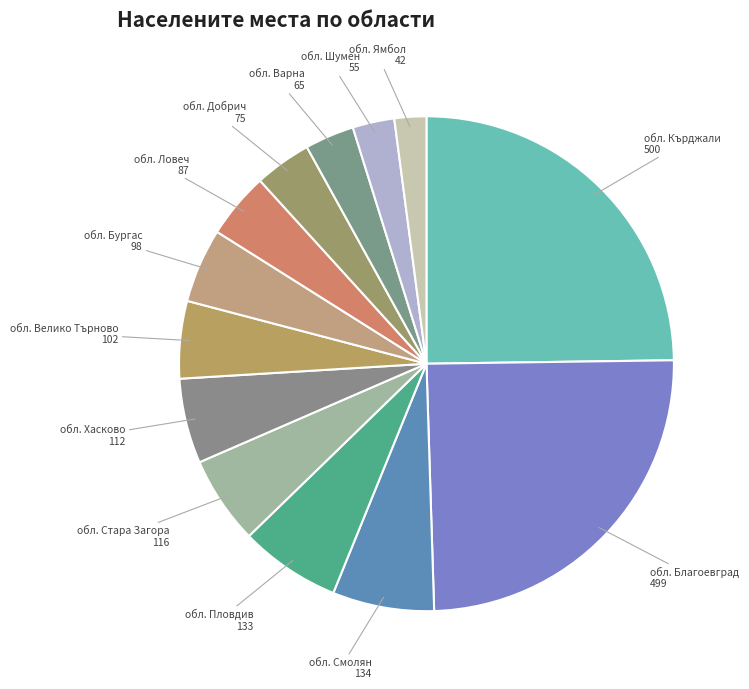

Which slice is the smallest?

обл. Ямбол